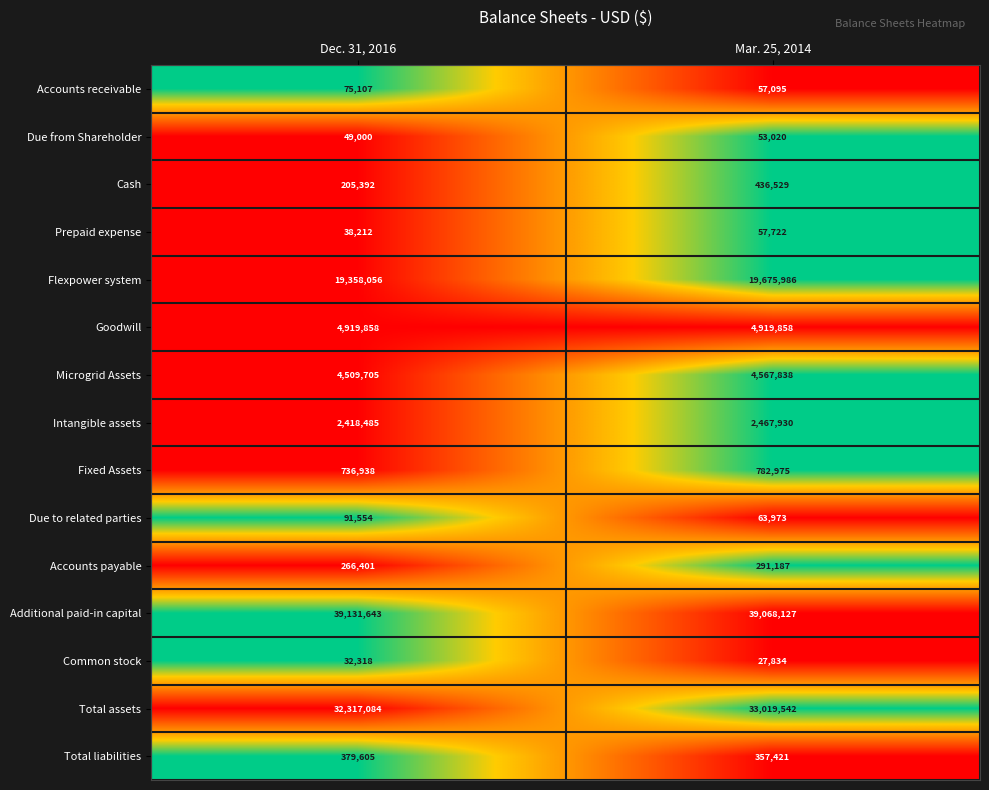

Which series has the largest total across all categories?

Additional paid-in capital